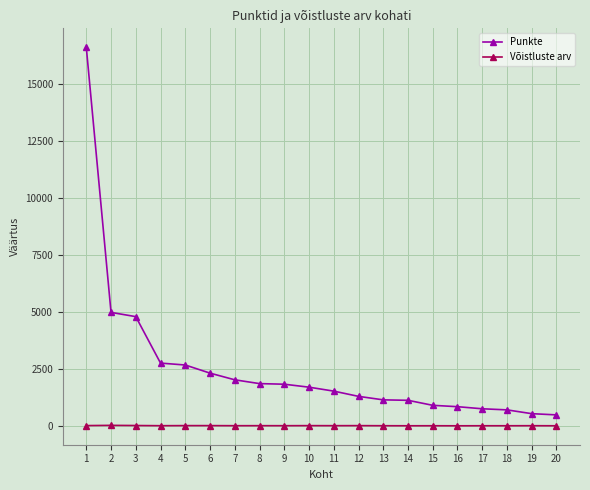

How many lines are shown in the chart?

2